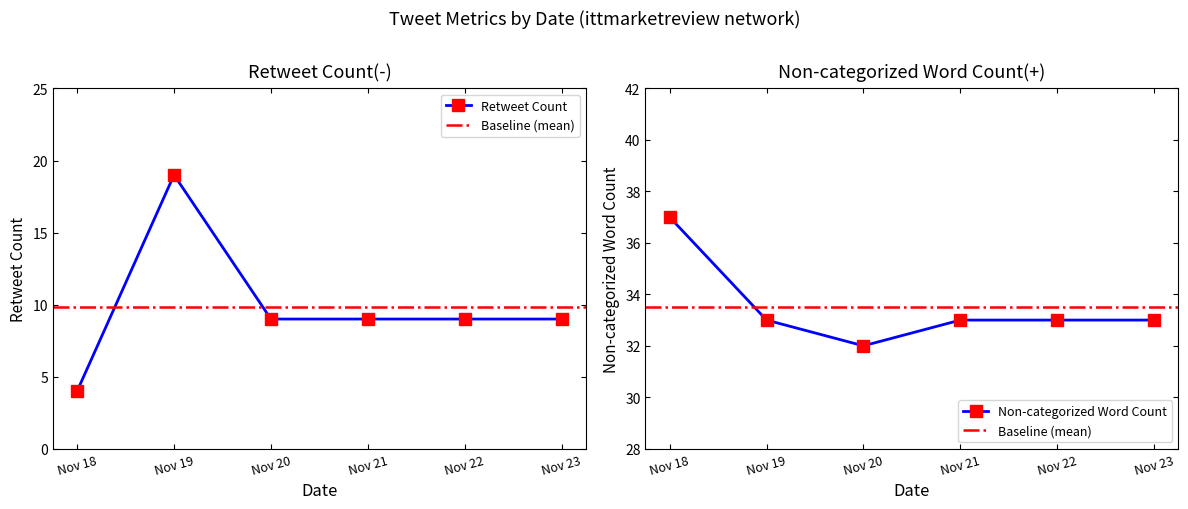

Which series changed the most between 2021-11-22 and 2021-11-23?

Retweet Count